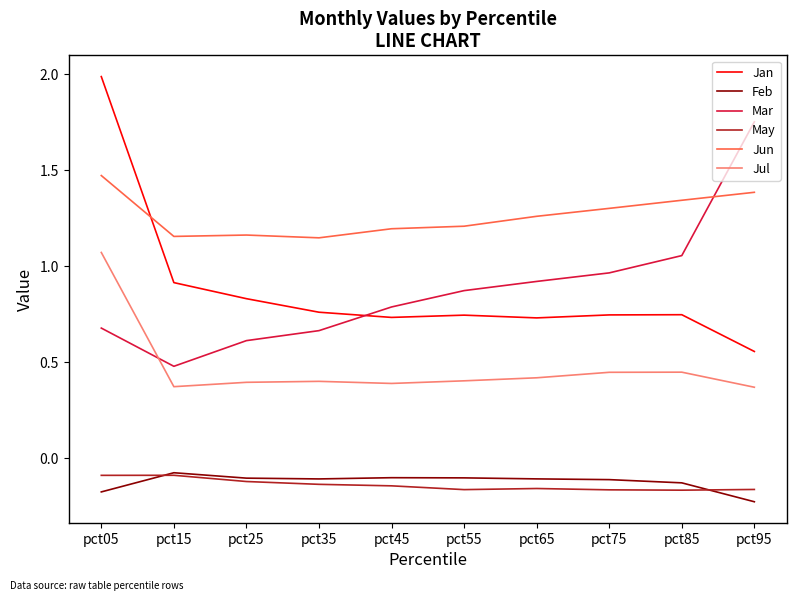

How many lines are shown in the chart?

6